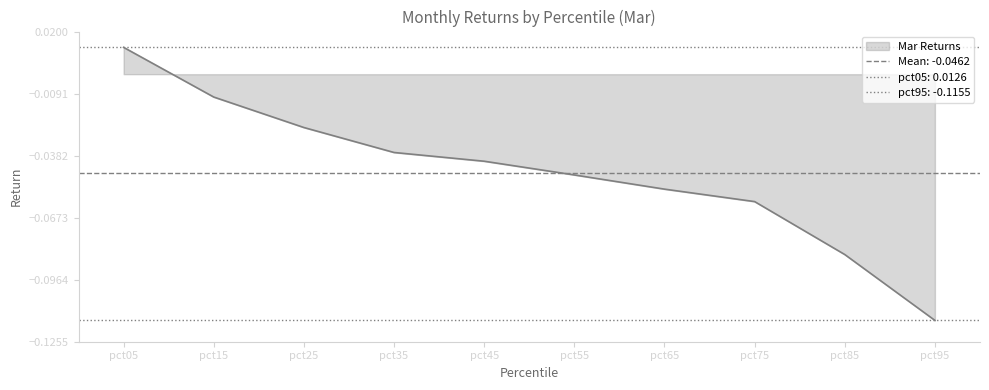

What is the difference between the second highest and second lowest values?

0.1